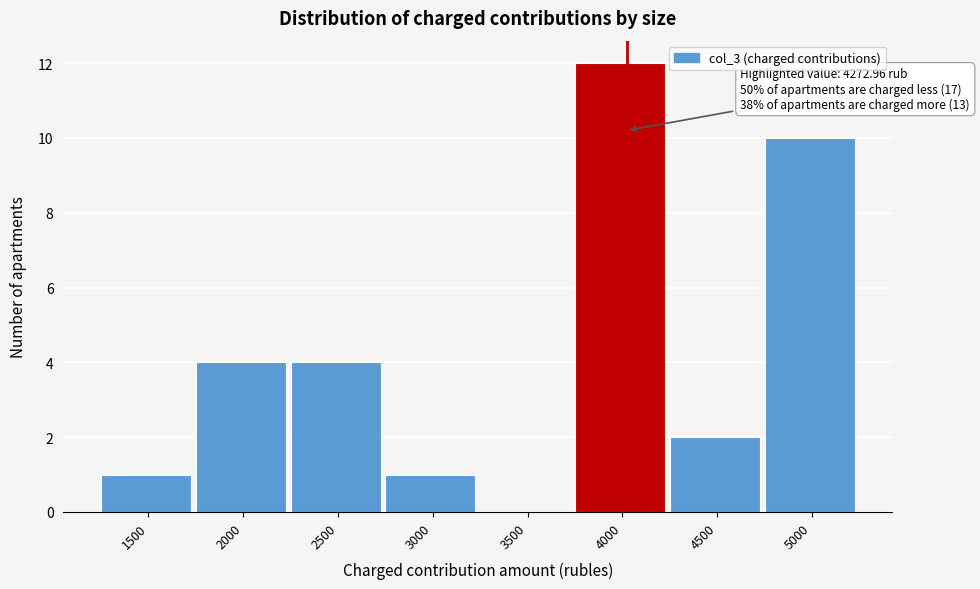

Reading right to left, extract all data points from this chart.

5000=10	4500=2	4000=12	3500=0	3000=1	2500=4	2000=4	1500=1